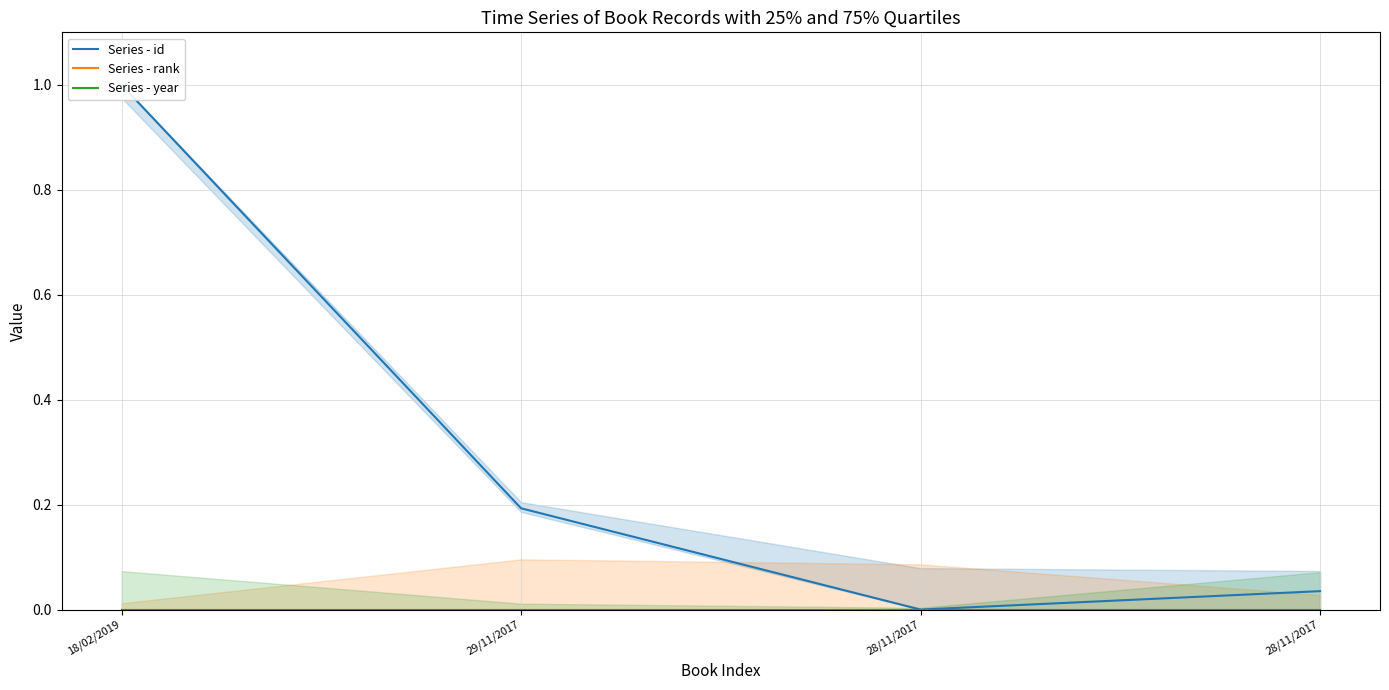

True or false: Series - rank and Series - id intersect in this chart.

False